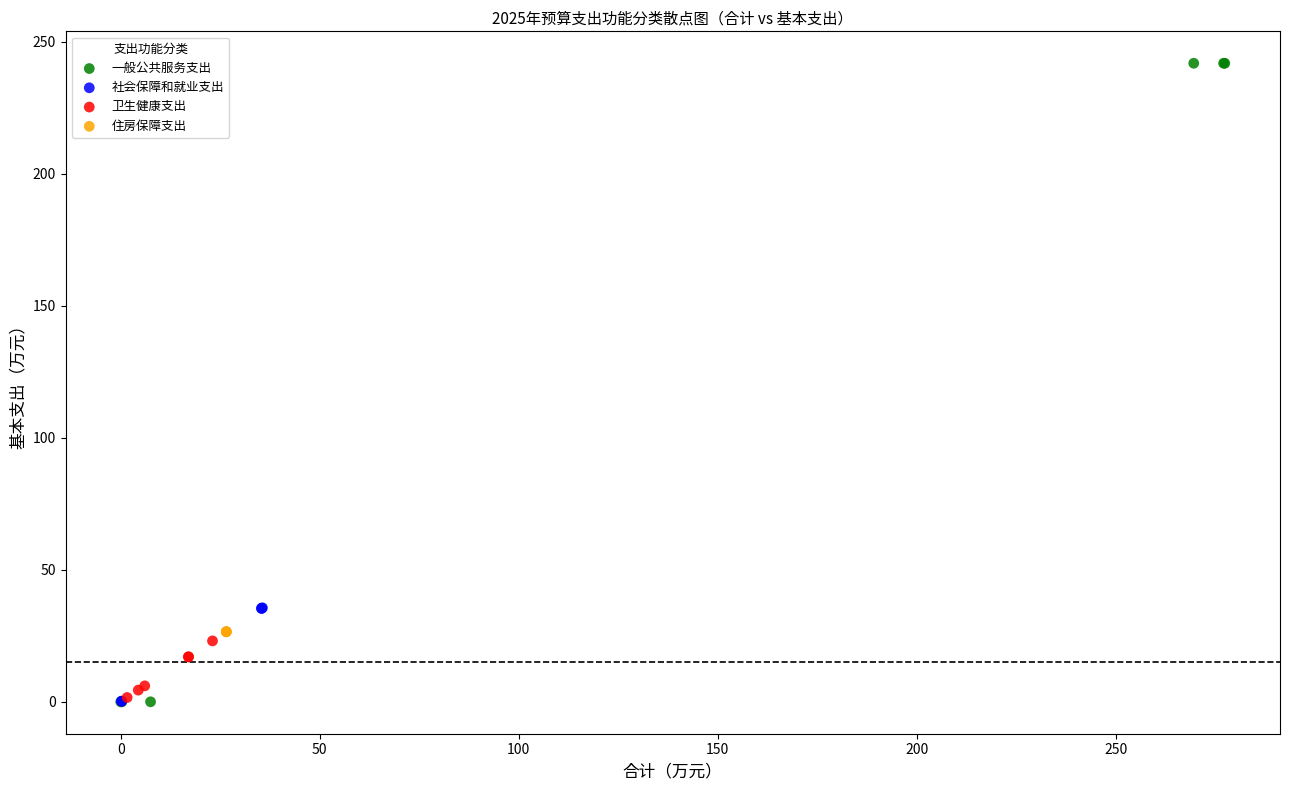

Which series contains the highest Y value?

一般公共服务支出